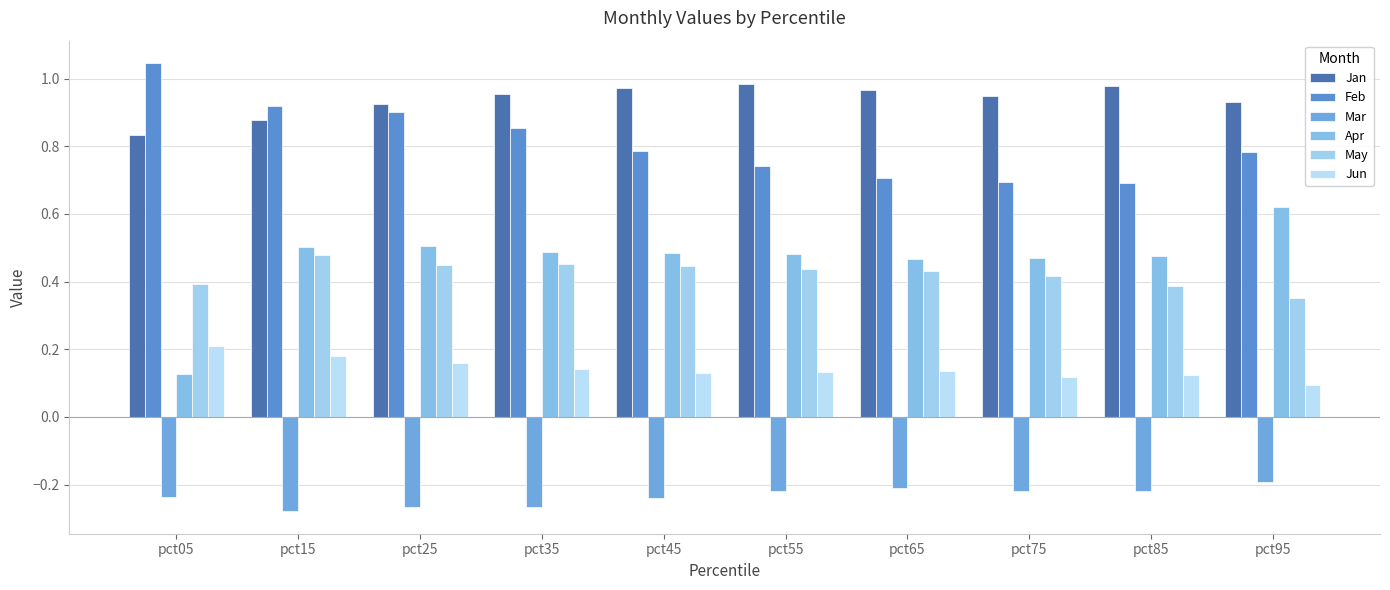

Between pct65 and pct05, which is larger?

pct65